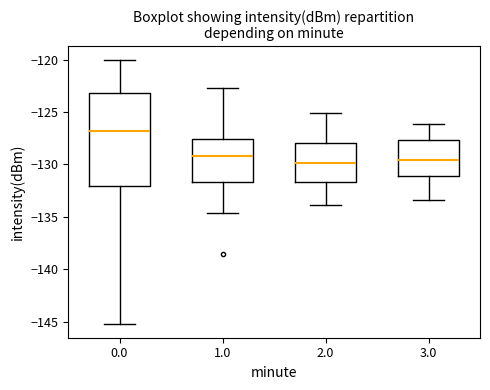

Comparing the boxes themselves (not the whiskers), which one is the tallest?

0.0